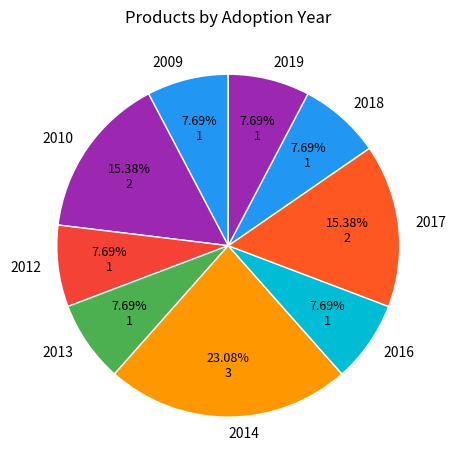

What is the largest slice in the pie chart?

2014